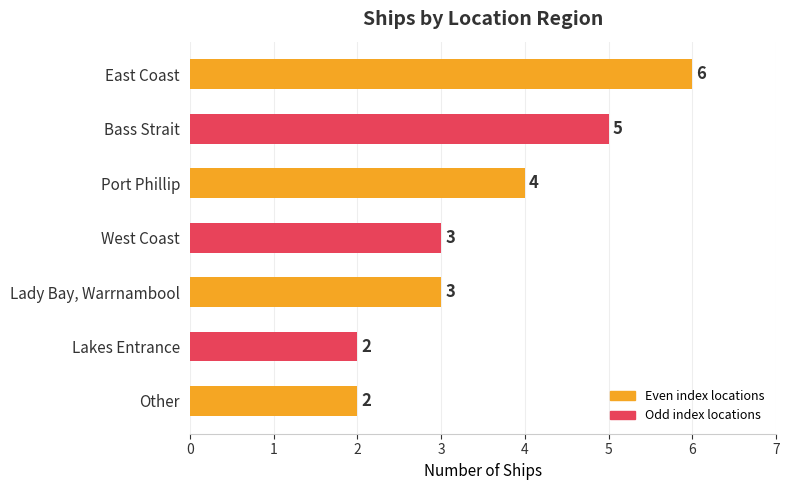

What is the sum of the values at Port Phillip and Other?

6